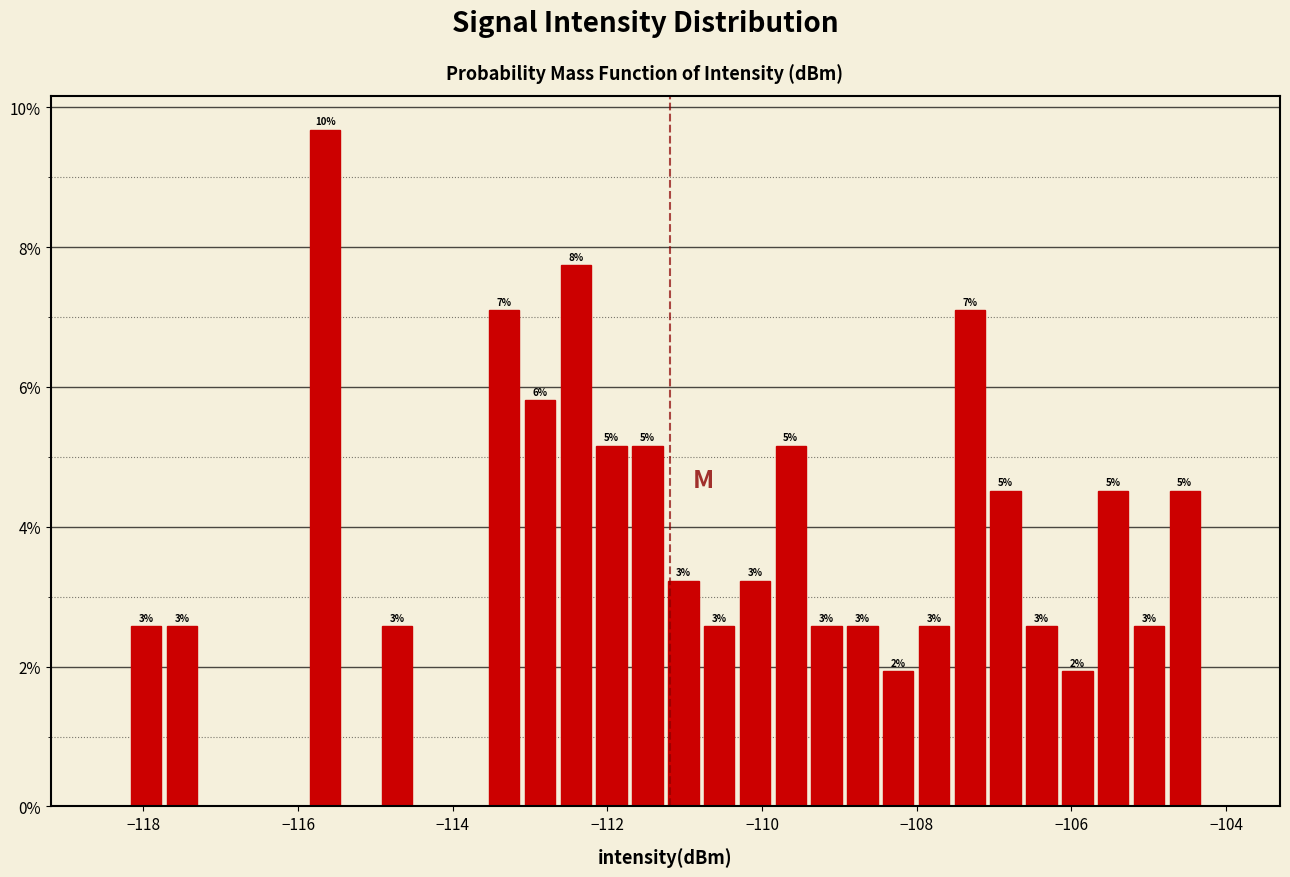

Around what value on the x-axis is the tallest bar? Give the approximate position of its centre, as read against the axis.

-115.6